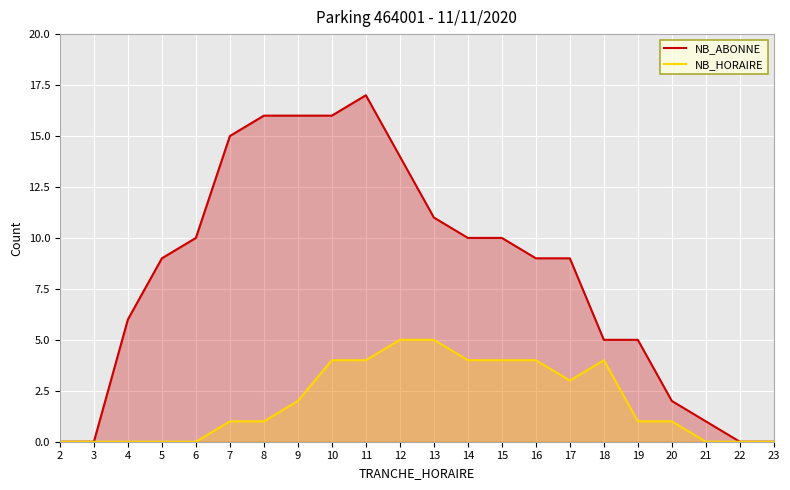

Reading left to right, list all the values displayed in this chart.

NB_ABONNE: 2=0	3=0	4=6	5=9	6=10	7=15	8=16	9=16	10=16	11=17	12=14	13=11	14=10	15=10	16=9	17=9	18=5	19=5	20=2	21=1	22=0	23=0
NB_HORAIRE: 2=0	3=0	4=0	5=0	6=0	7=1	8=1	9=2	10=4	11=4	12=5	13=5	14=4	15=4	16=4	17=3	18=4	19=1	20=1	21=0	22=0	23=0